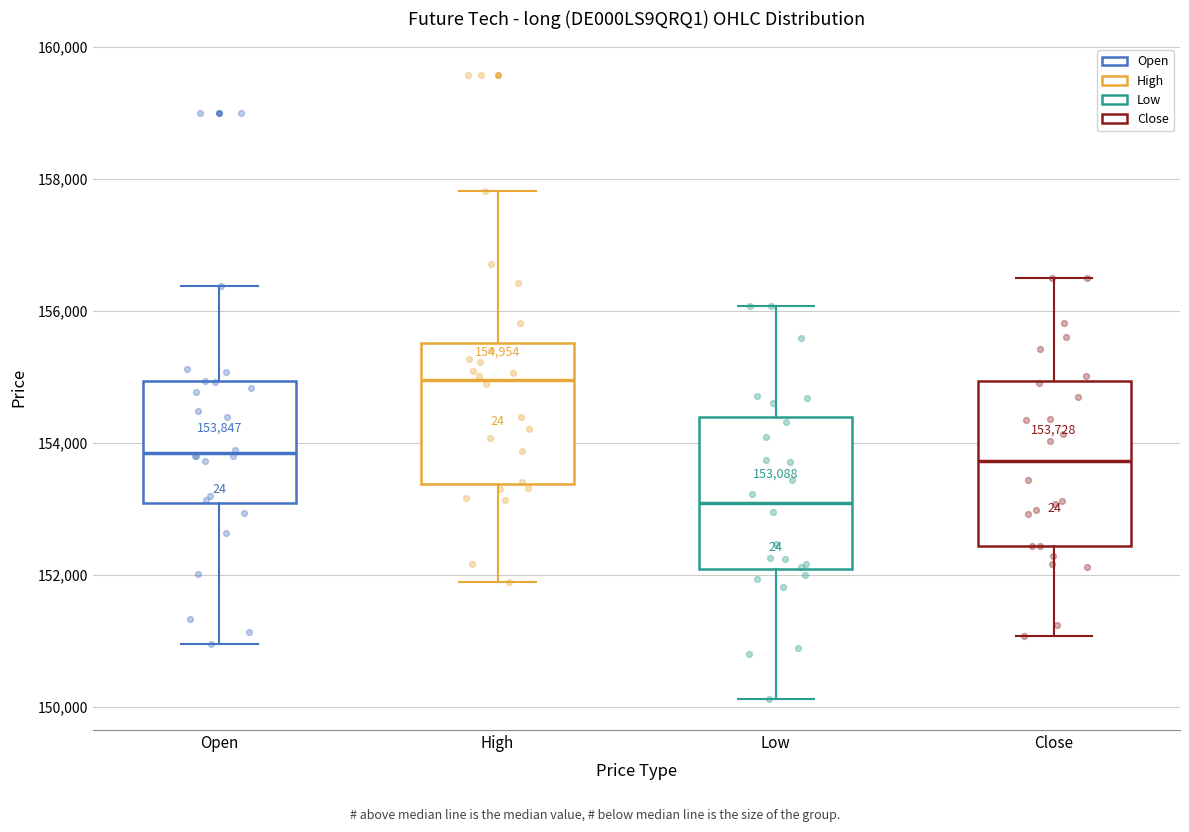

Which box's median line is the lowest?

Low